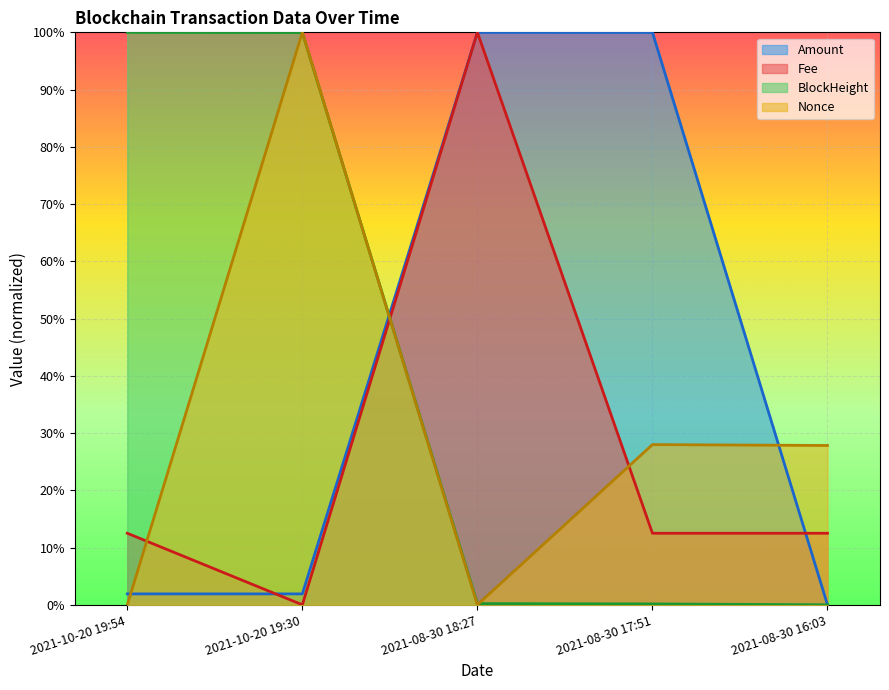

How many data points does each series have?

5